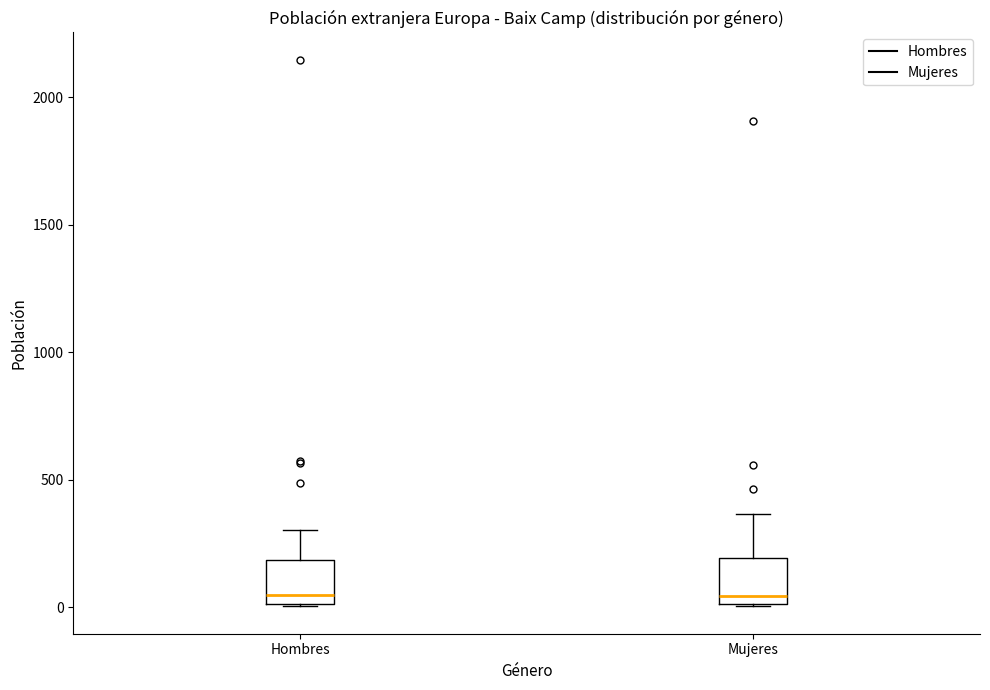

Reading left to right, read every box against the y-axis: the position of its median line, the range the box covers, and the ends of its whiskers. The values are not printed on the chart, so give them approximately, as read against the axis.

Hombres: median 50, box 0 to 200, whiskers 0 to 300
Mujeres: median 50, box 0 to 200, whiskers 0 to 350